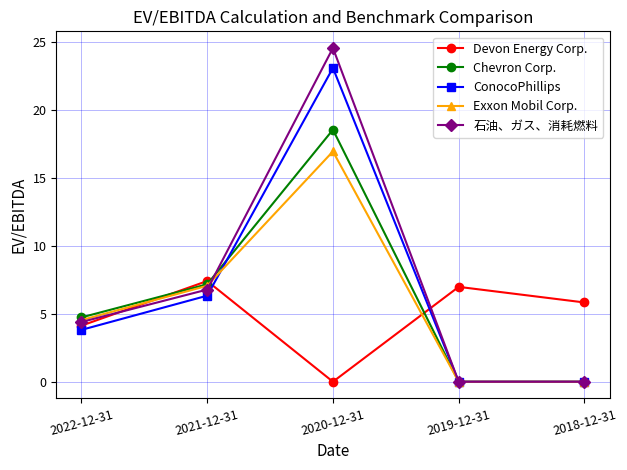

What position from the left is 2019-12-31?

4